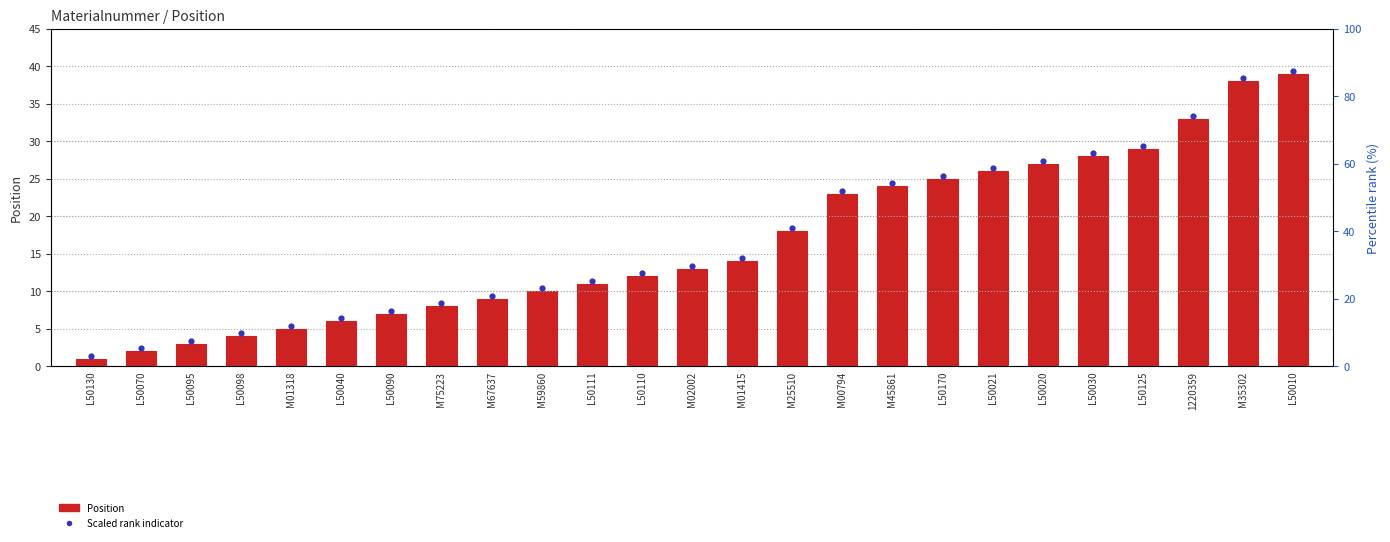

Which series reaches the maximum Y coordinate?

Scaled rank indicator